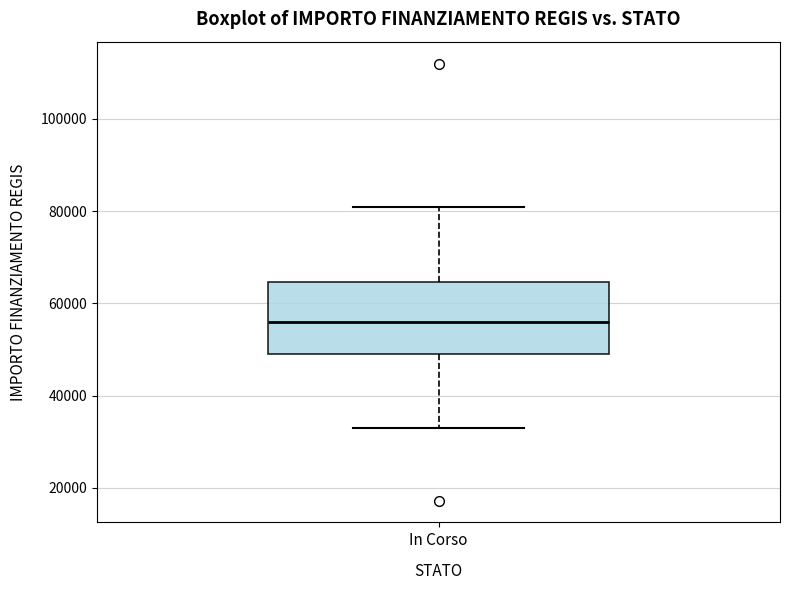

Read this box plot against the y-axis: the position of the median line, the range covered by the box, and the ends of both whiskers. The values are not printed on the chart, so give them approximately, as read against the axis.

median 56000, box 50000 to 64000, whiskers 32000 to 80000